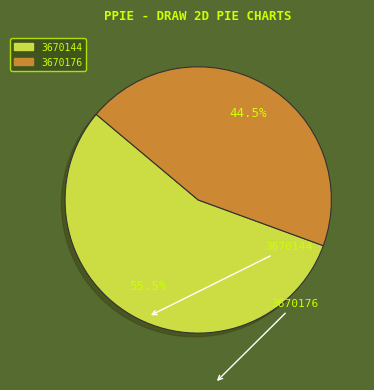

How many segments does this pie chart have?

2